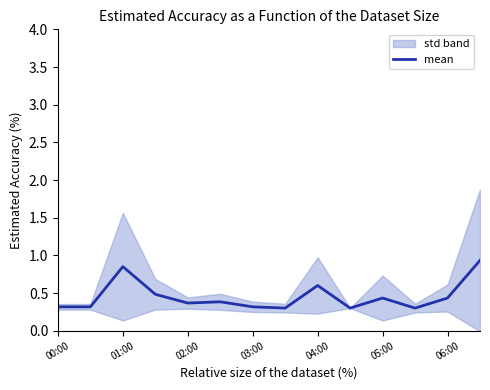

Is it true that mean equals 0.4 at 06:00?

True